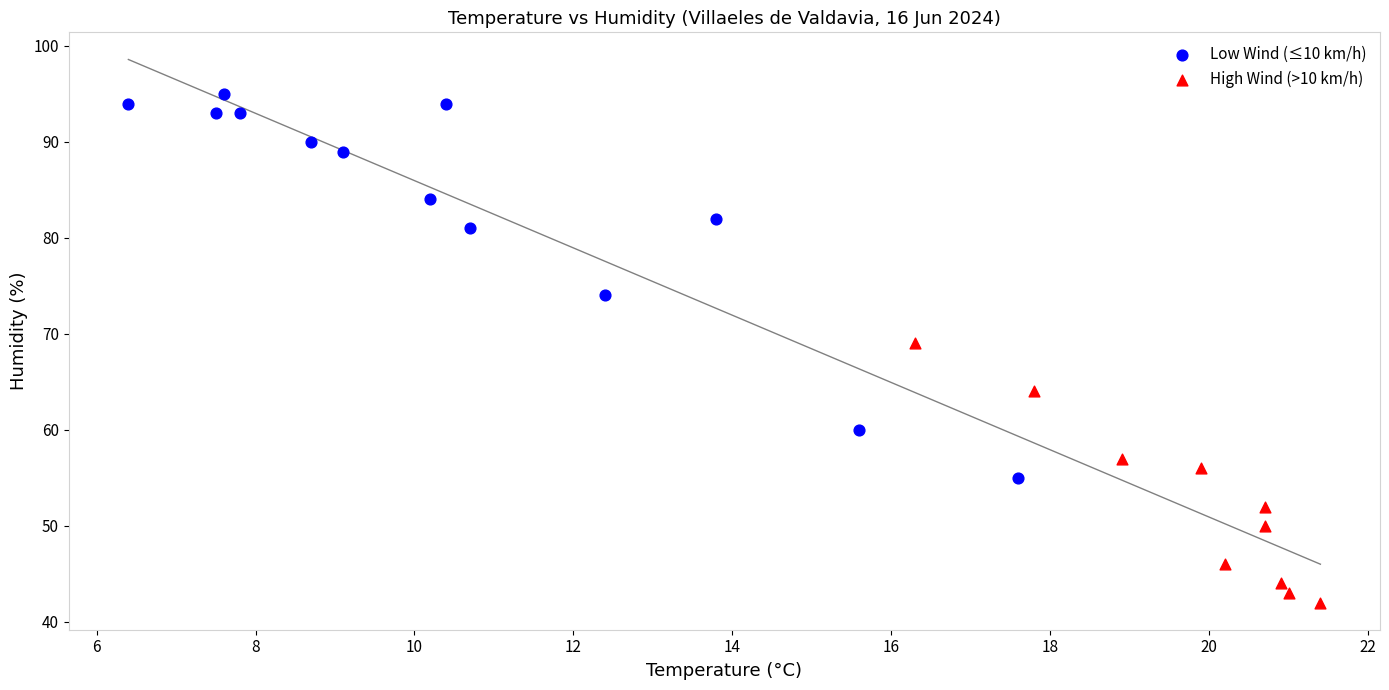

Which series contains the lowest Y value?

High Wind (>10 km/h)